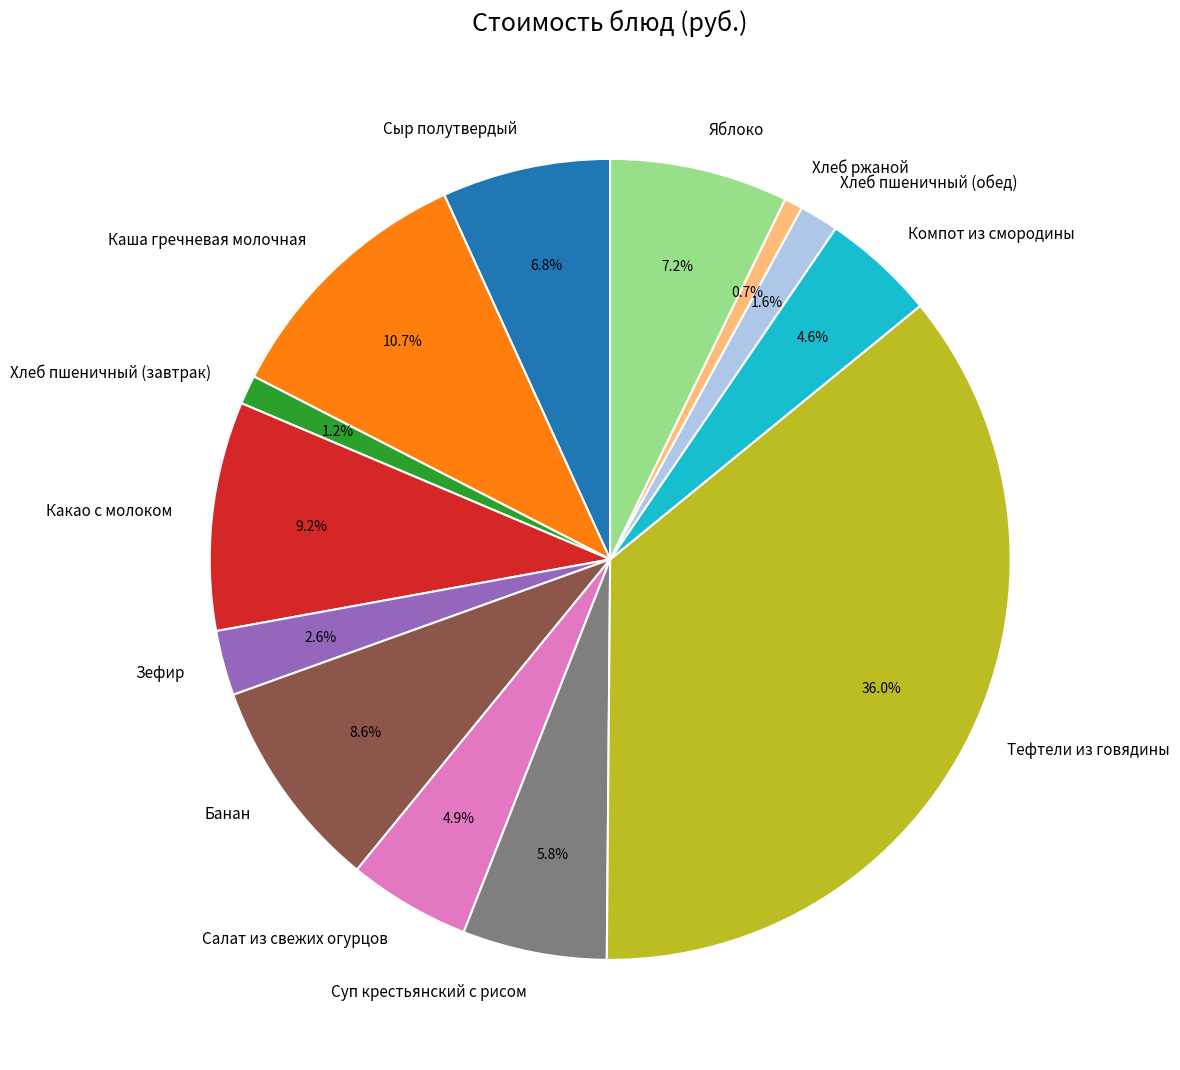

What is the ratio of the value at Суп крестьянский с рисом to the value at Зефир?

2.2